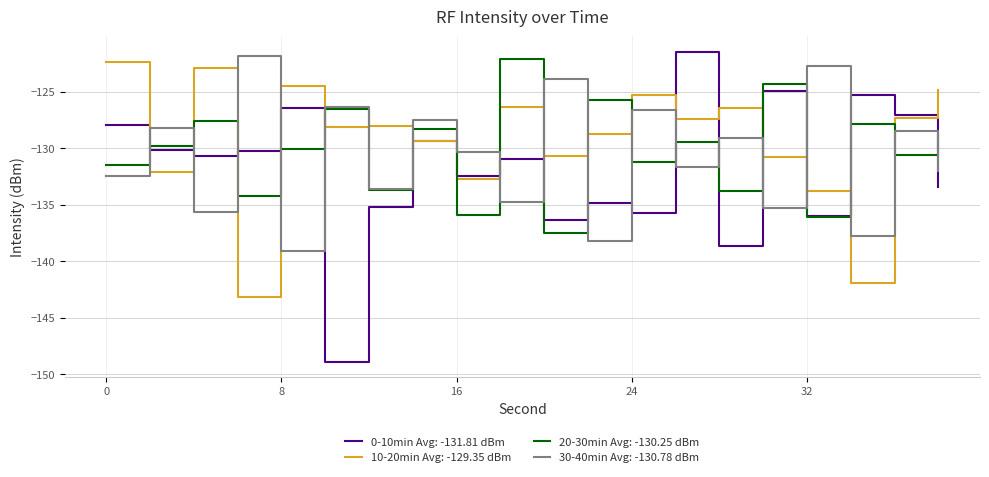

Which series has the largest range (max minus min)?

0-10min Avg: -131.81 dBm